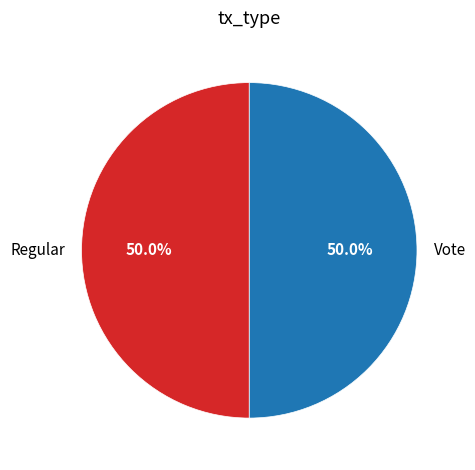

Combined, what portion of the pie is Regular and Vote?

100.0%